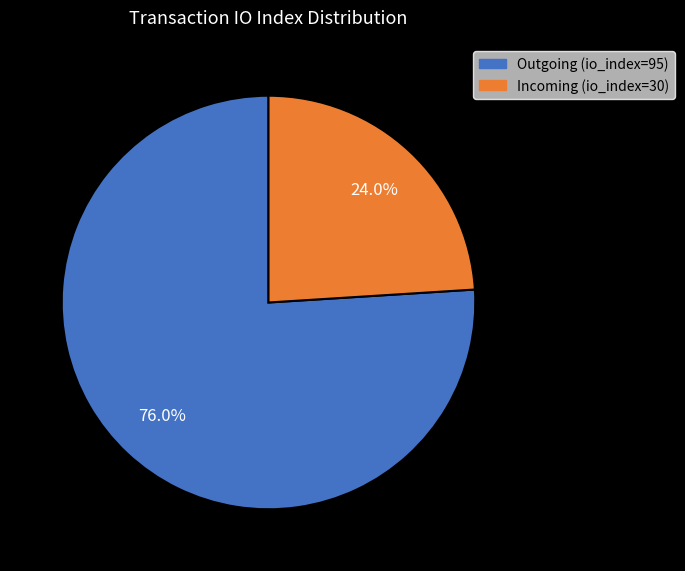

Count the number of slices in the pie.

2